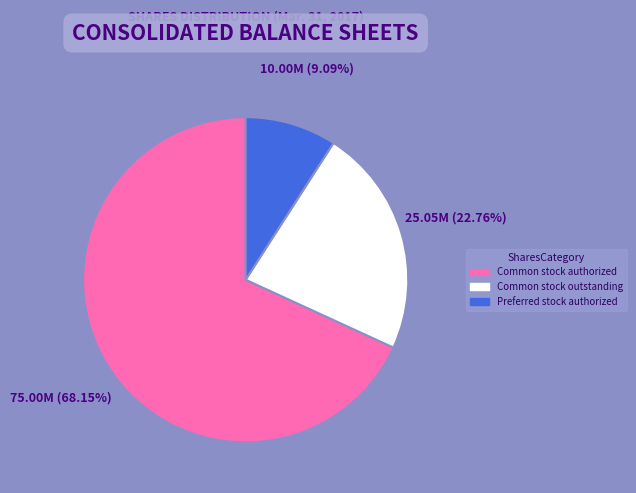

Which slice represents more than half of the pie?

Common stock authorized